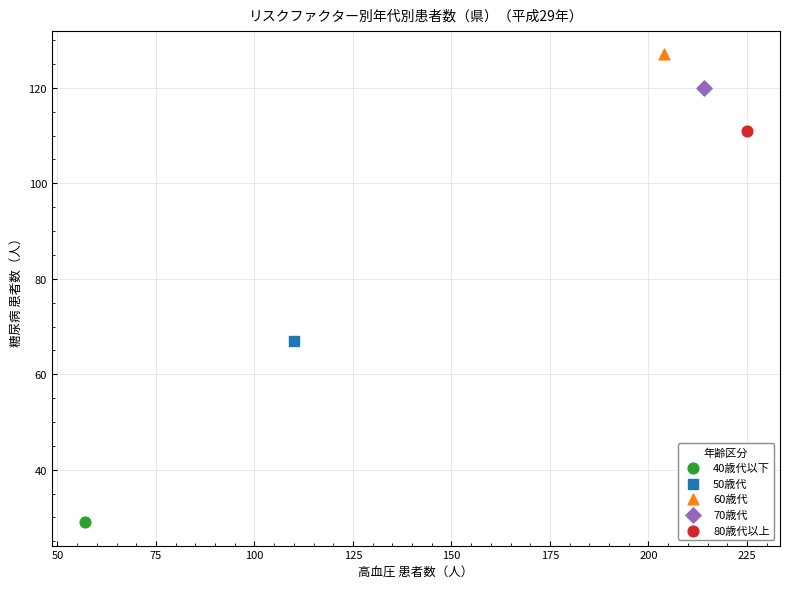

What are all the series names shown in the legend?

40歳代以下, 50歳代, 60歳代, 70歳代, 80歳代以上